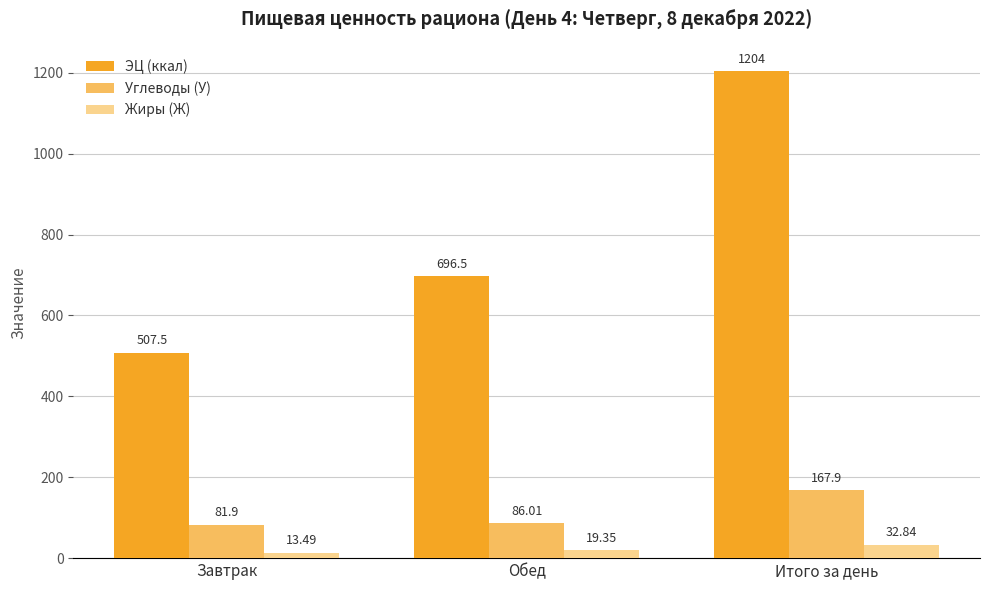

Which series changed the most between Обед and Итого за день?

ЭЦ (ккал)